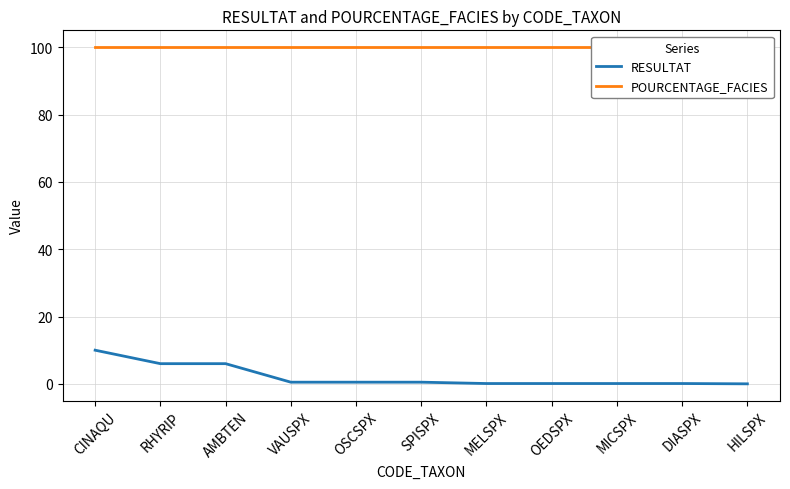

At how many categories does at least one series exceed 80?

11